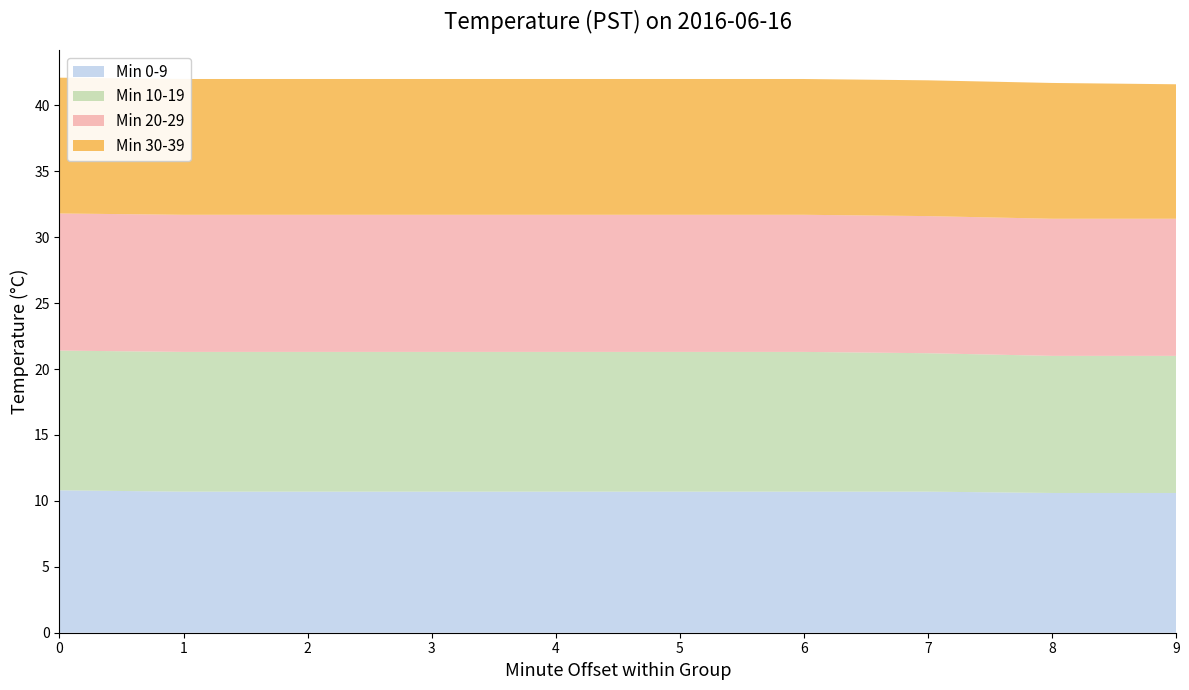

Reading left to right, extract all data points from this chart.

Min 0-9: 0=10.8	1=10.7	2=10.7	3=10.7	4=10.7	5=10.7	6=10.7	7=10.7	8=10.6	9=10.6
Min 10-19: 0=10.6	1=10.6	2=10.6	3=10.6	4=10.6	5=10.6	6=10.6	7=10.5	8=10.4	9=10.4
Min 20-29: 0=10.4	1=10.4	2=10.4	3=10.4	4=10.4	5=10.4	6=10.4	7=10.4	8=10.4	9=10.4
Min 30-39: 0=10.3	1=10.3	2=10.3	3=10.3	4=10.3	5=10.3	6=10.3	7=10.3	8=10.3	9=10.2